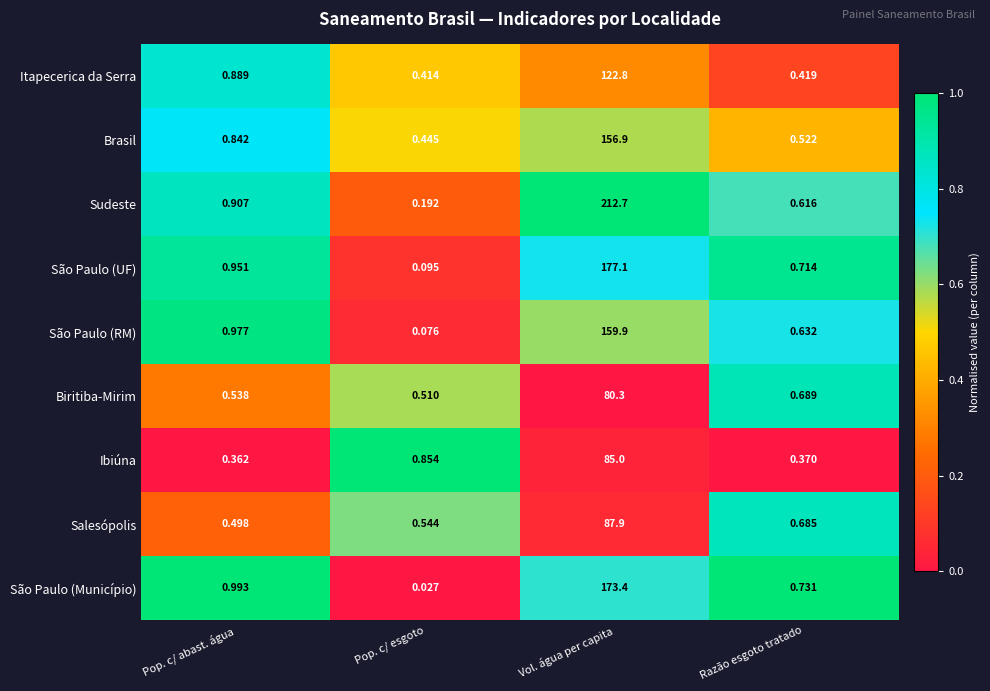

Which series changed the most between Pop. c/ esgoto and Vol. água per capita?

Sudeste